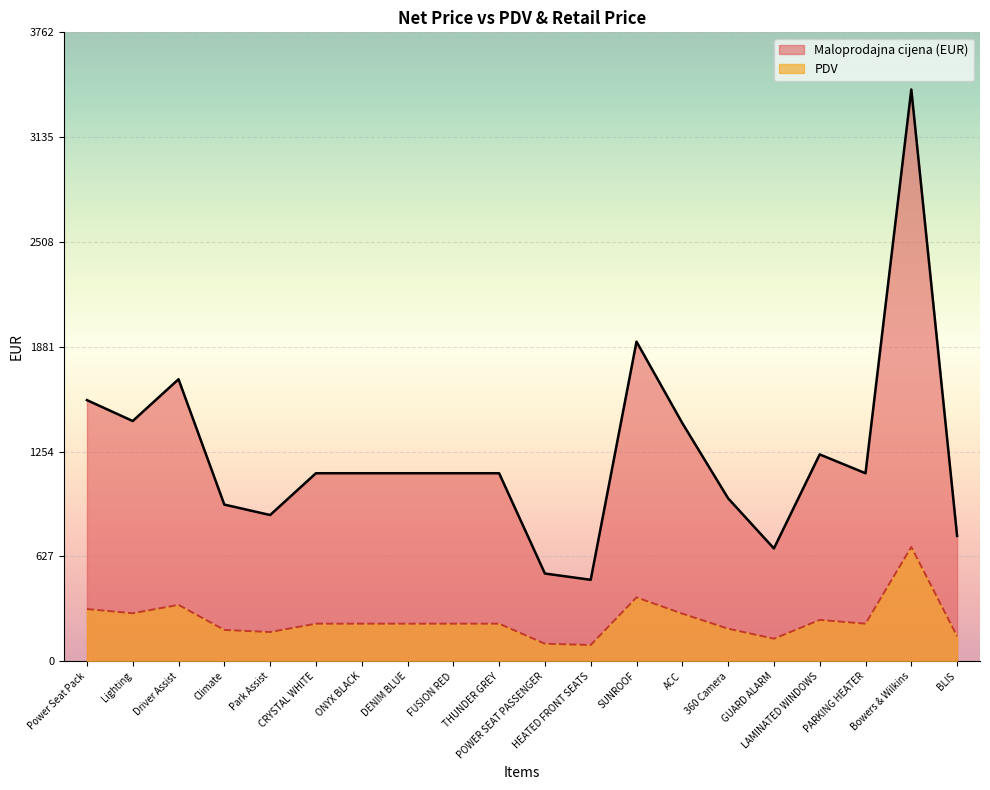

At how many categories does at least one series exceed 1683?

3